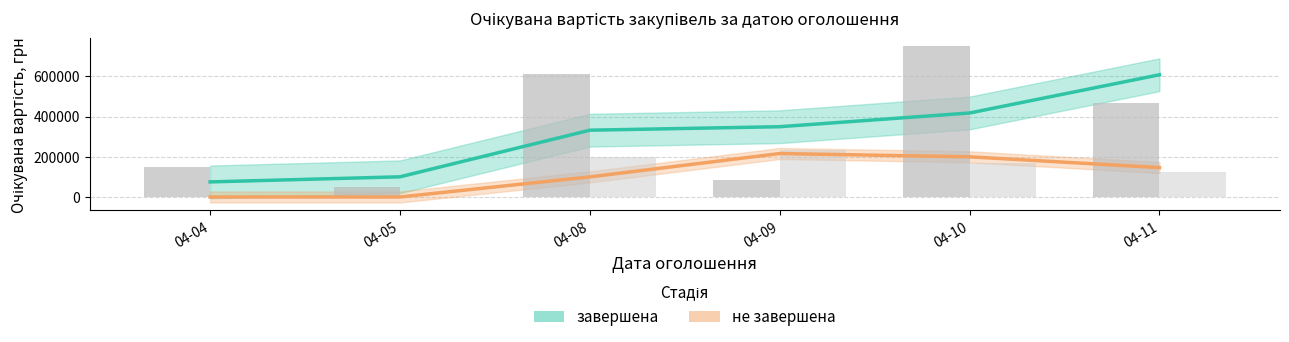

What is the greatest value displayed?

608051.4